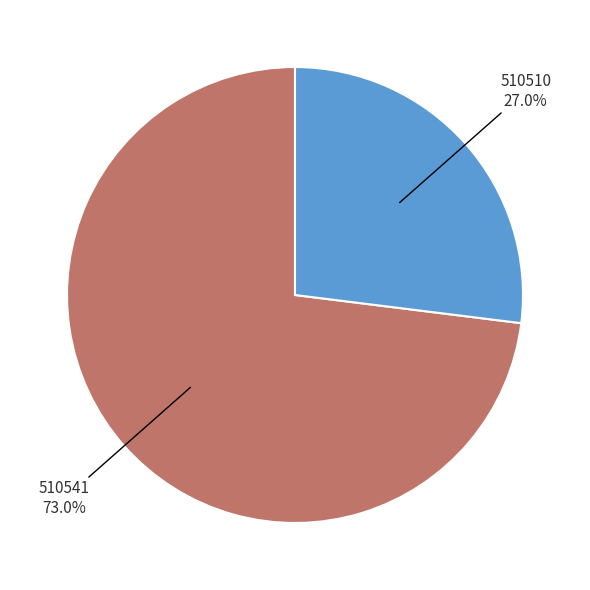

Does any single category account for the majority?

Yes